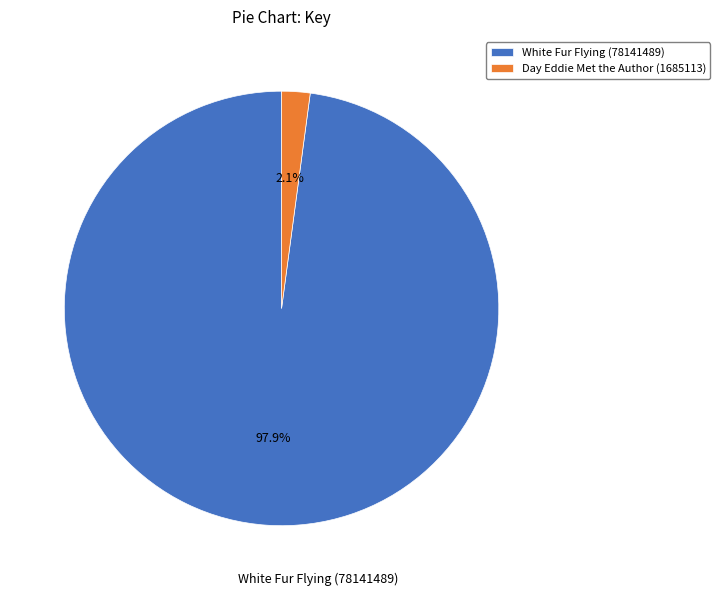

Is Day Eddie Met the Author (1685113) the majority of the pie?

No